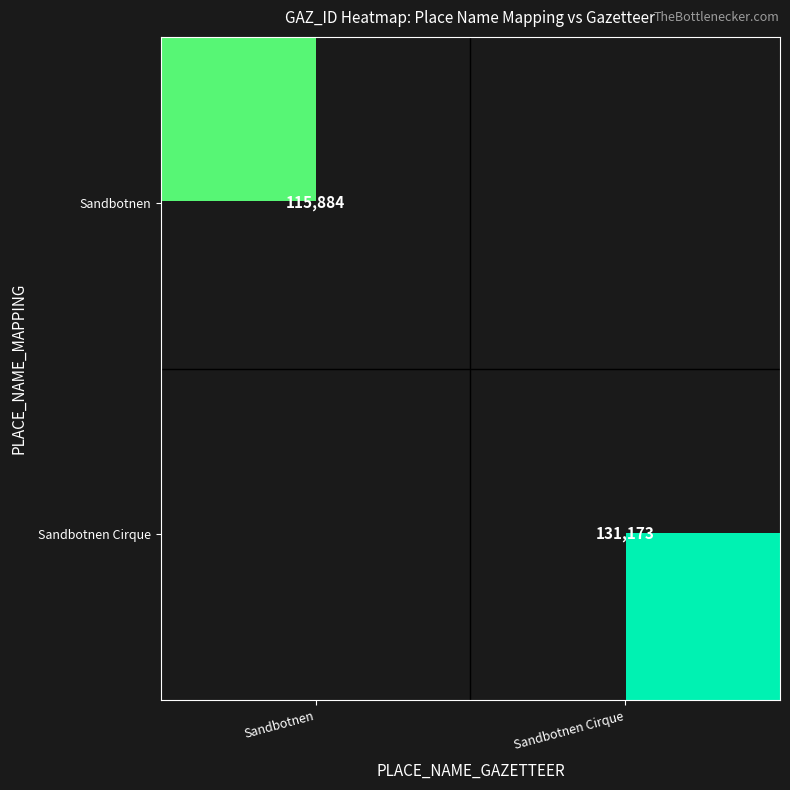

How many series are shown in this chart?

2